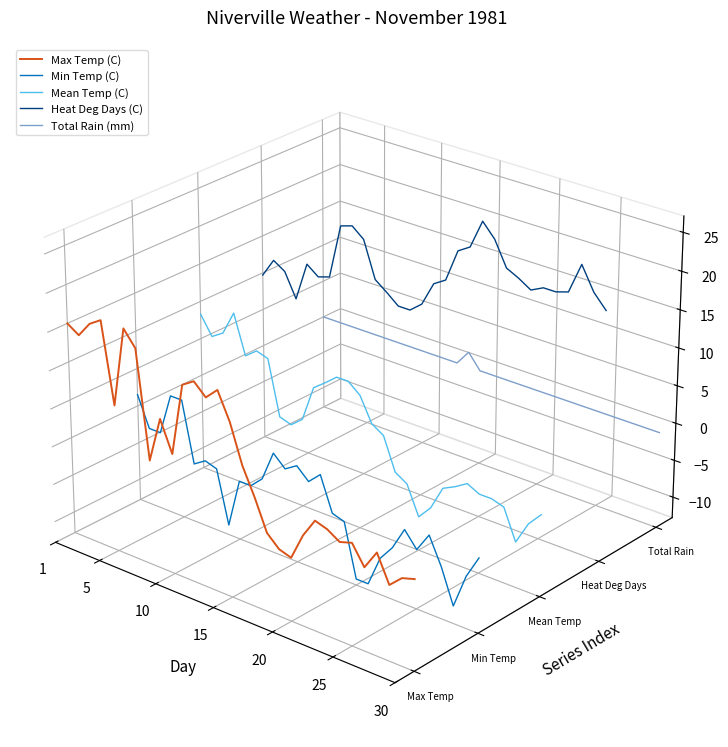

How many lines are shown in the chart?

5